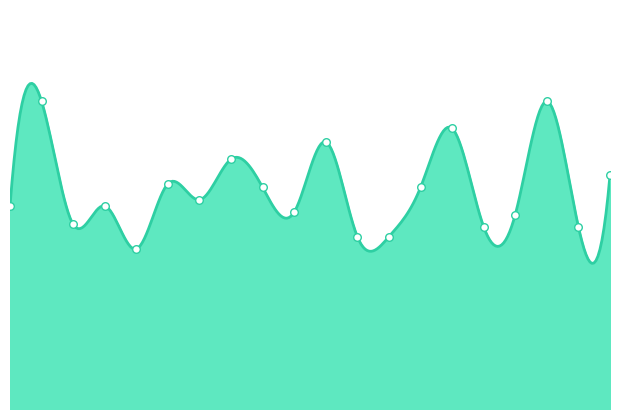

What is the change in value from 00:12 to 00:21?

+0.5